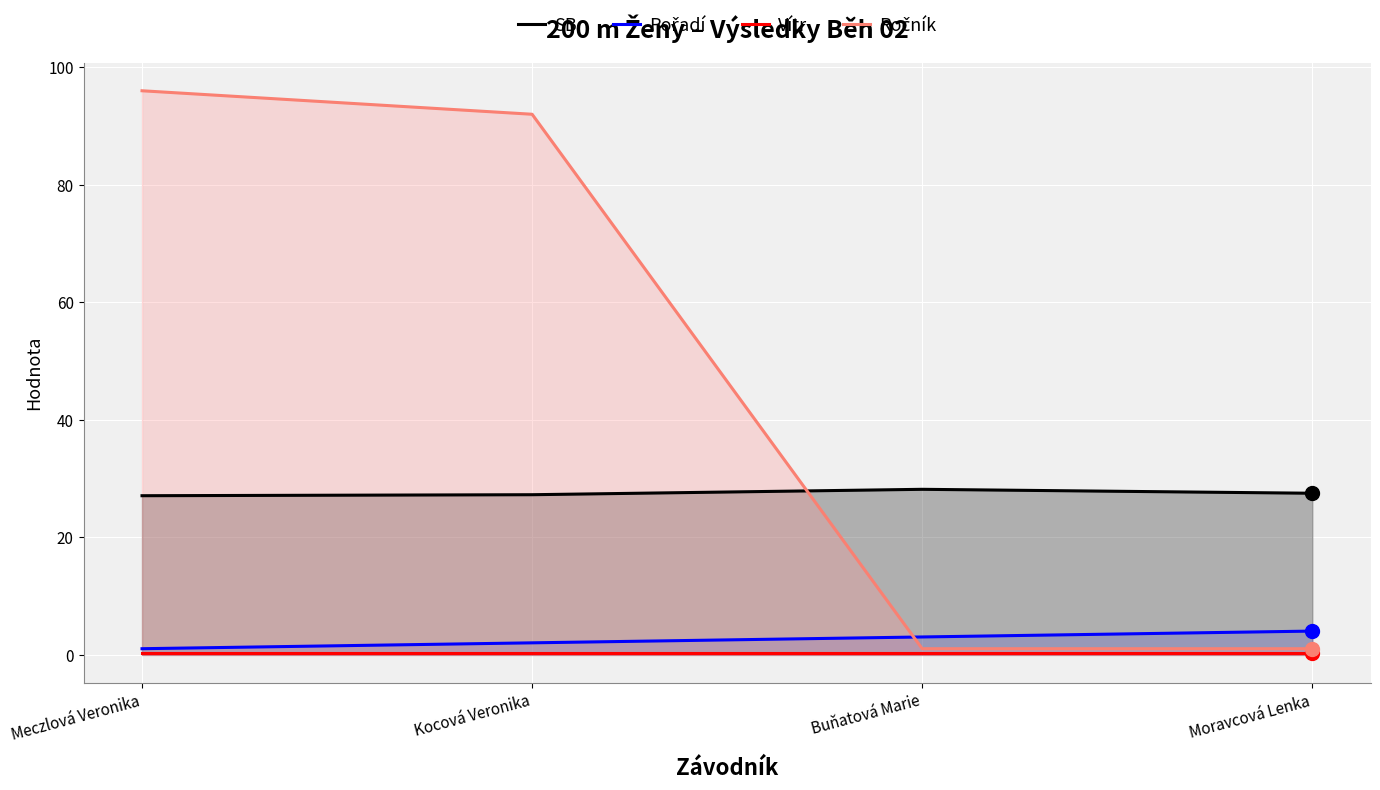

What are all the series names shown in the legend?

SB, Pořadí, Vítr, Ročník